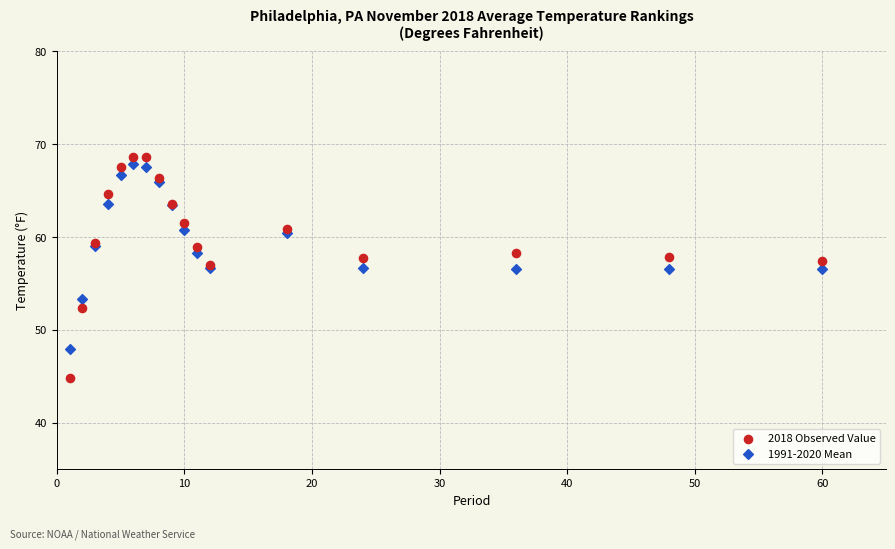

What is the X range (max minus min) for the scatter plot?

59.0